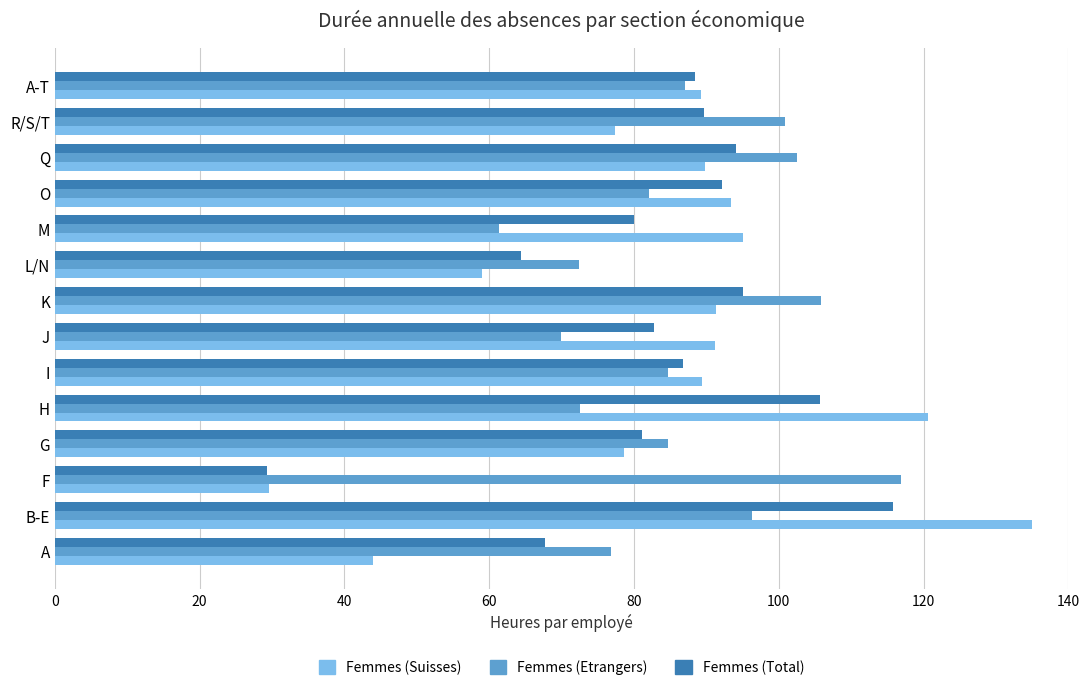

What is the total value across all series at L/N?

195.9